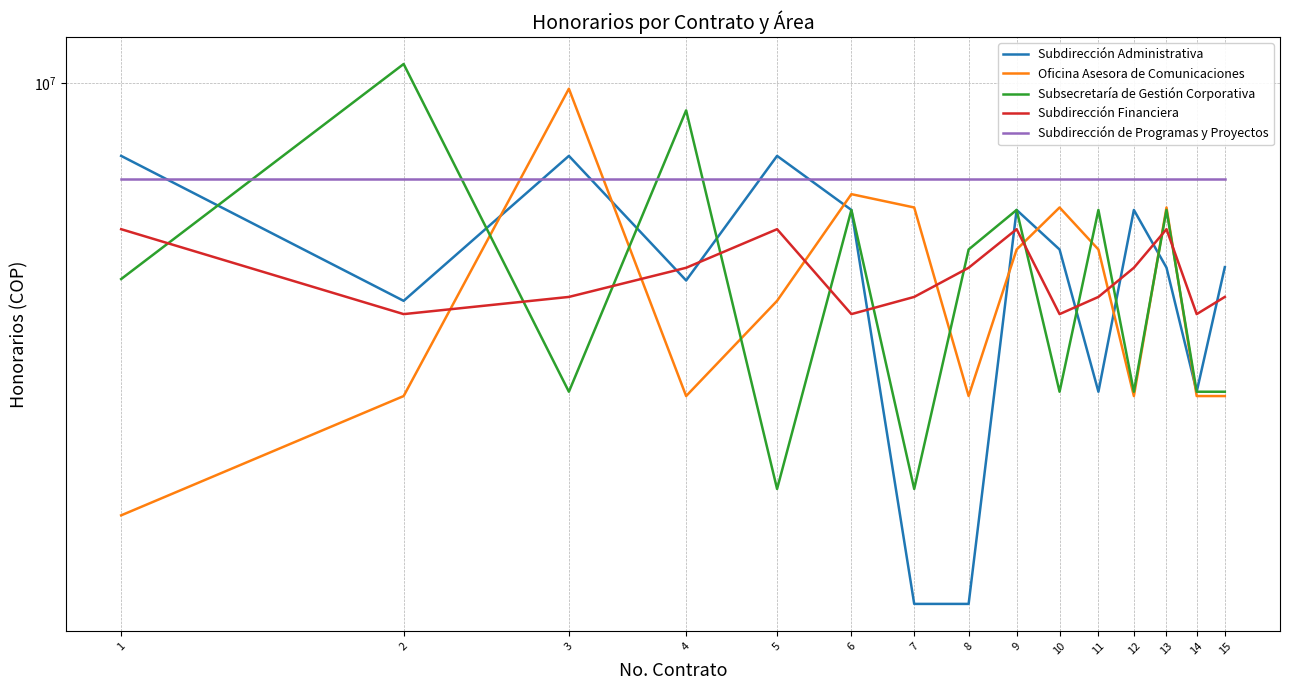

List the series in order of their peak value, lowest first.

Subdirección Financiera, Subdirección de Programas y Proyectos, Subdirección Administrativa, Oficina Asesora de Comunicaciones, Subsecretaría de Gestión Corporativa